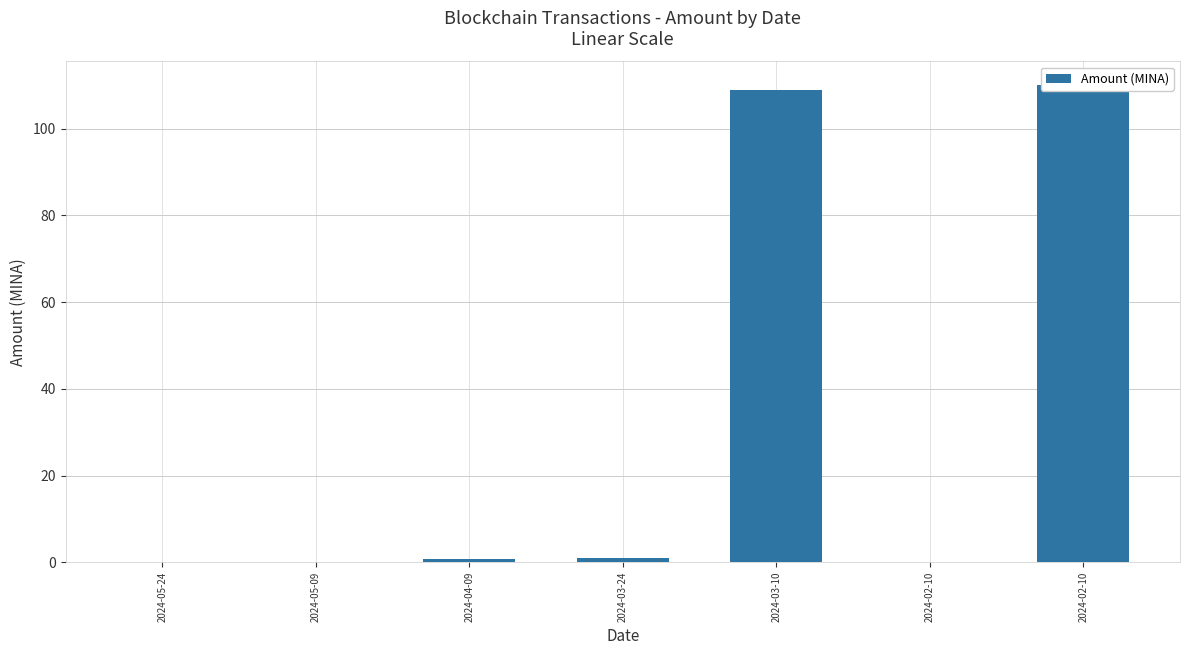

The value at 2024-02-10 is 0.0. True or false?

True